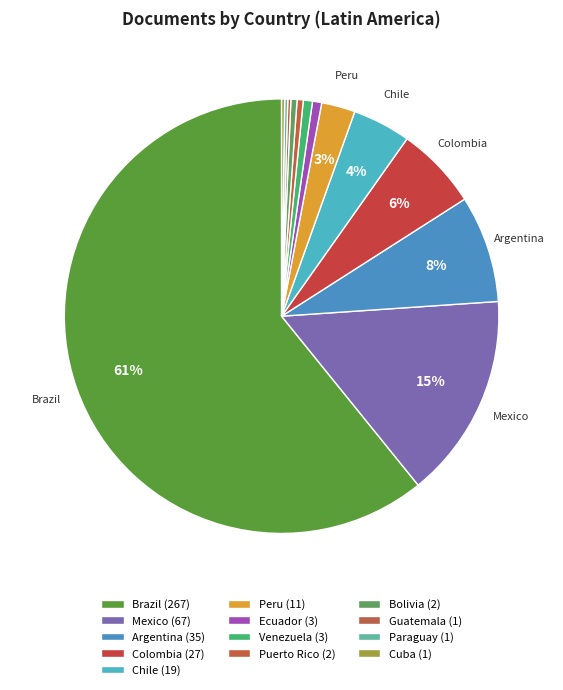

What is the total percentage of Guatemala and Venezuela?

0.9%